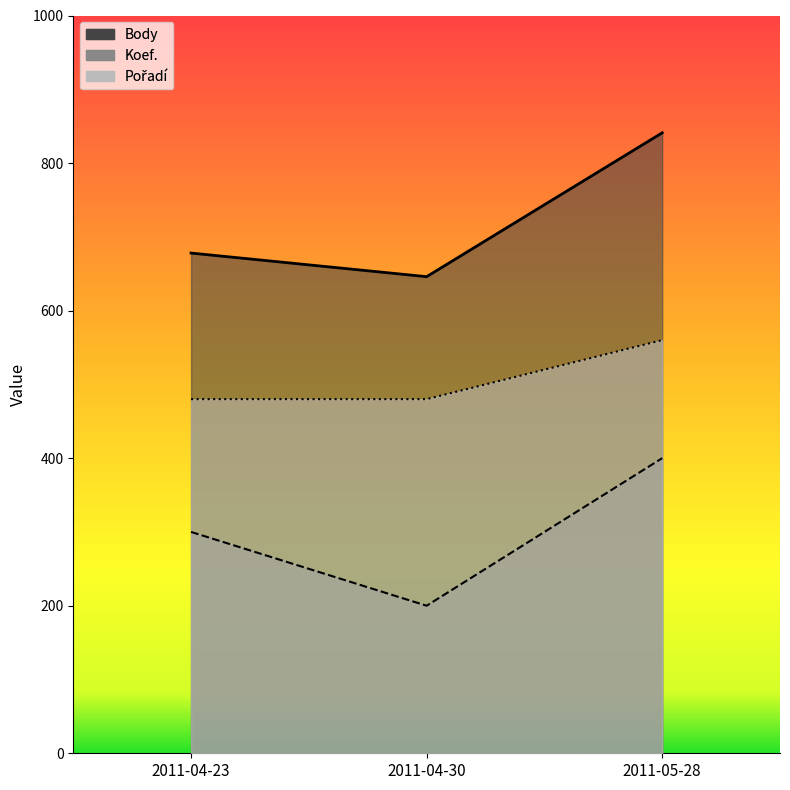

At how many categories does at least one series exceed 514?

3